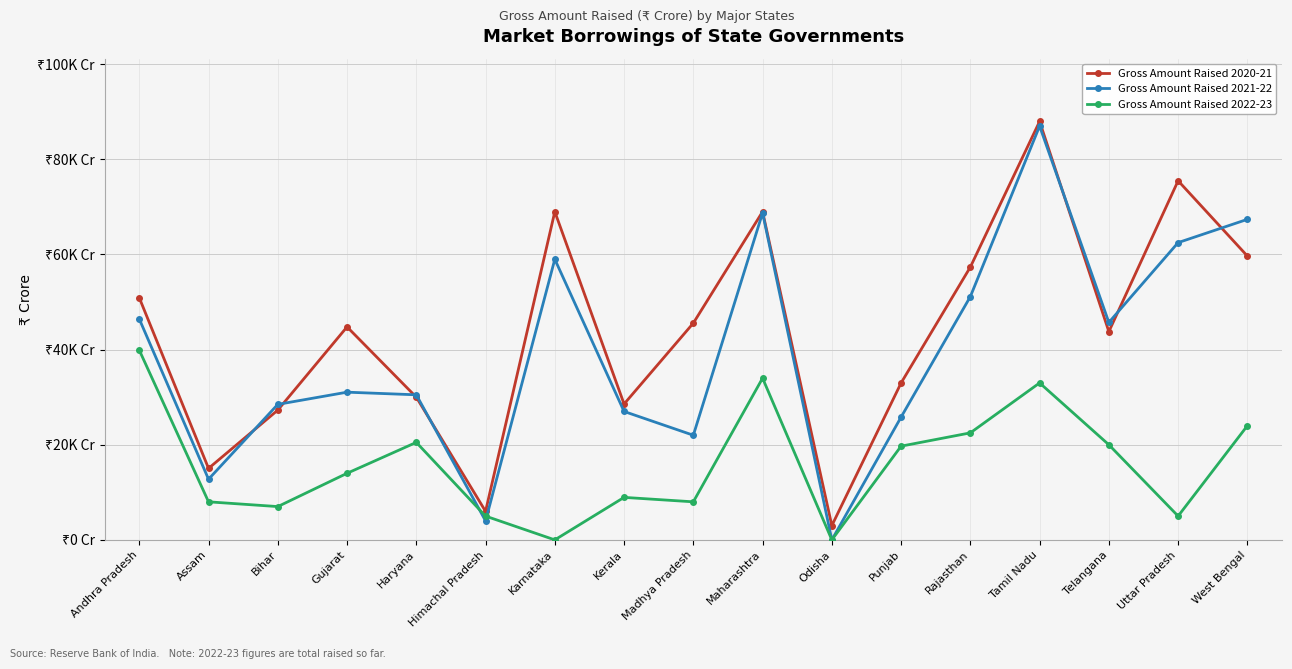

Does the chart have visible grid lines?

Yes